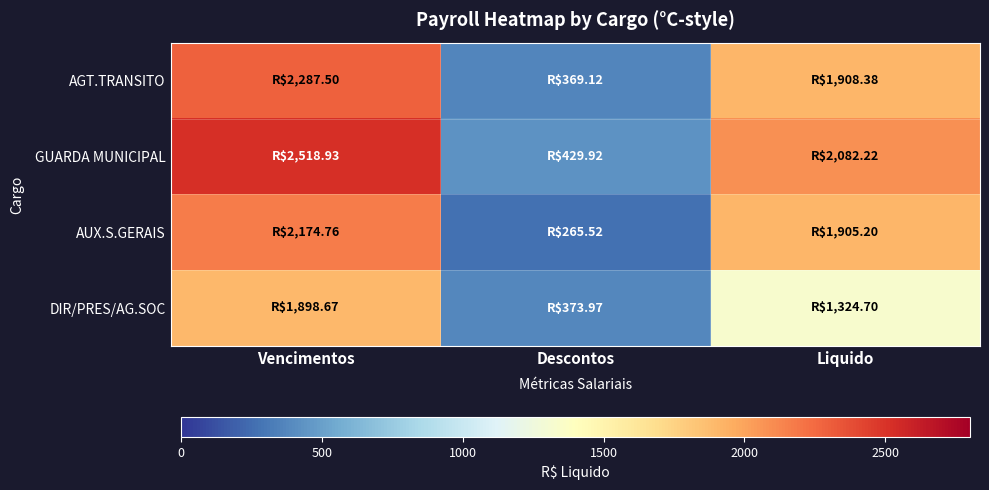

Which series has the widest spread of values?

GUARDA MUNICIPAL